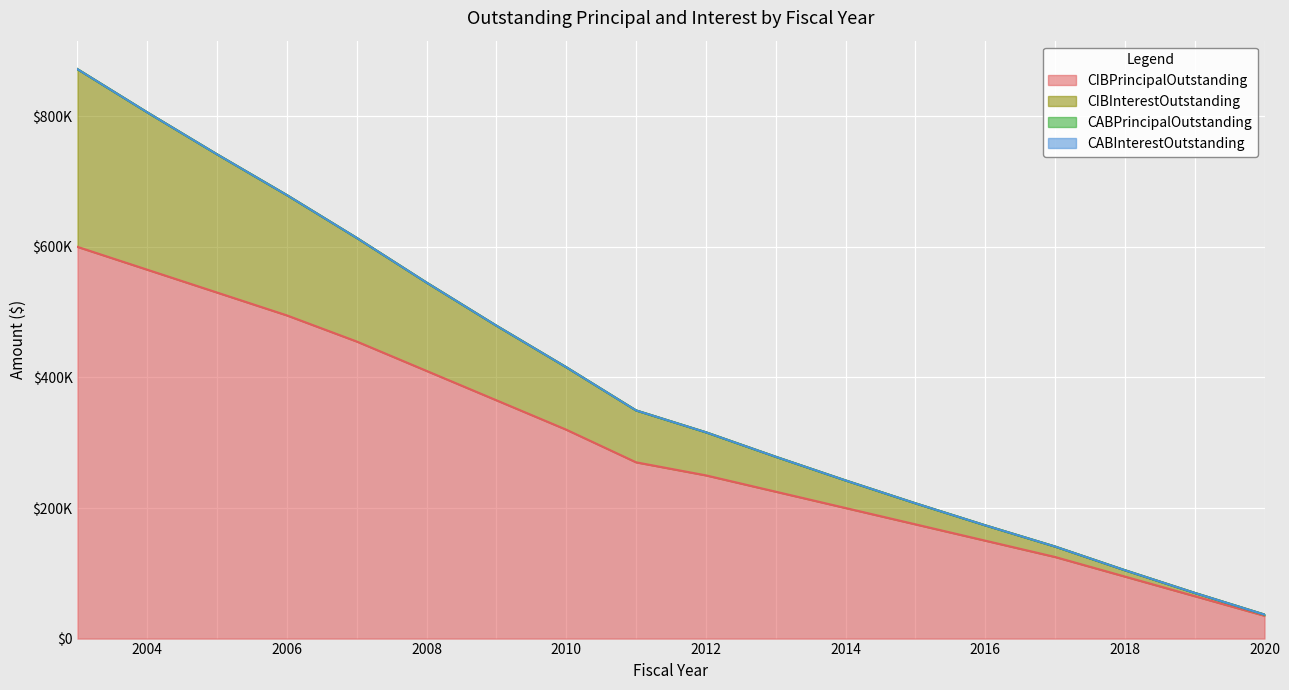

Where does the CIBPrincipalOutstanding series first go above 270000?

2003